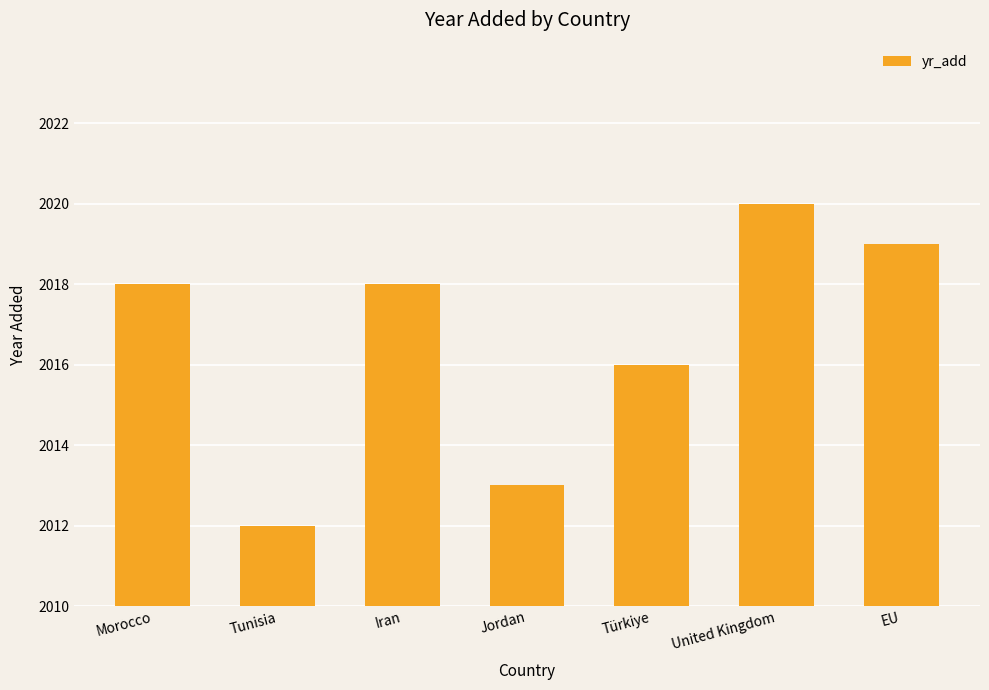

Are the bars horizontal?

No